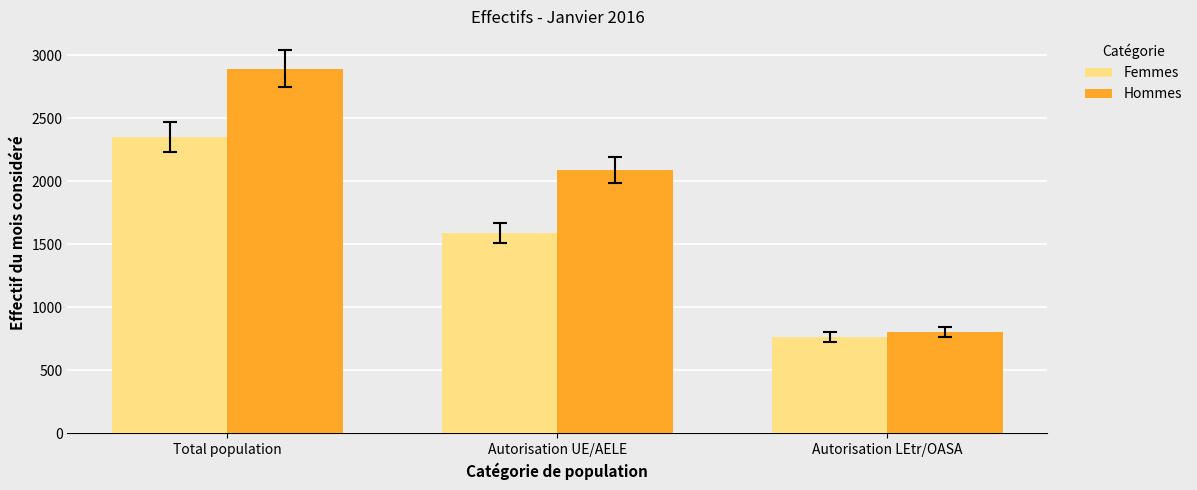

List the labels in order of Hommes value, smallest first.

Autorisation LEtr/OASA, Autorisation UE/AELE, Total population